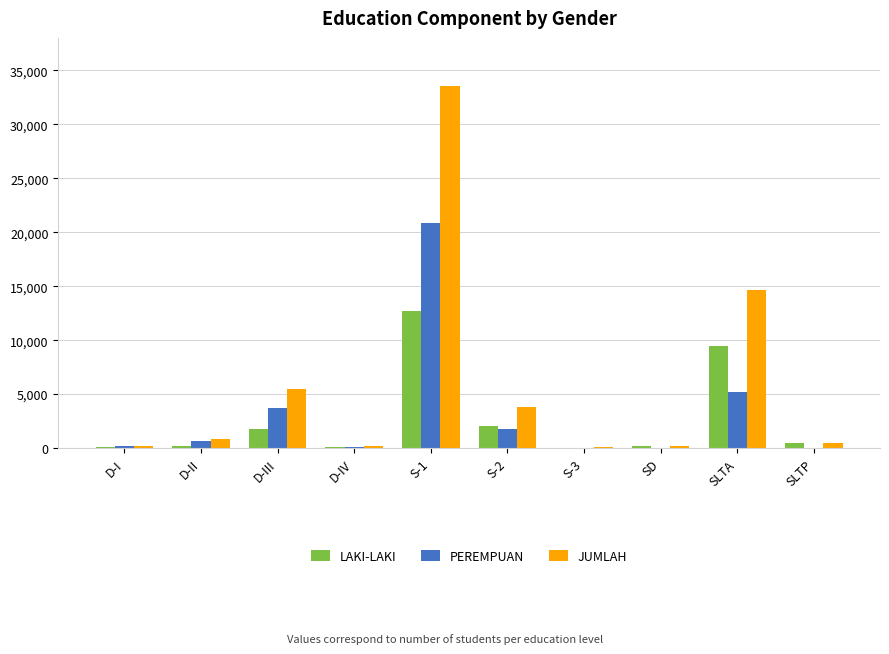

What is the maximum value shown in the chart?

33579